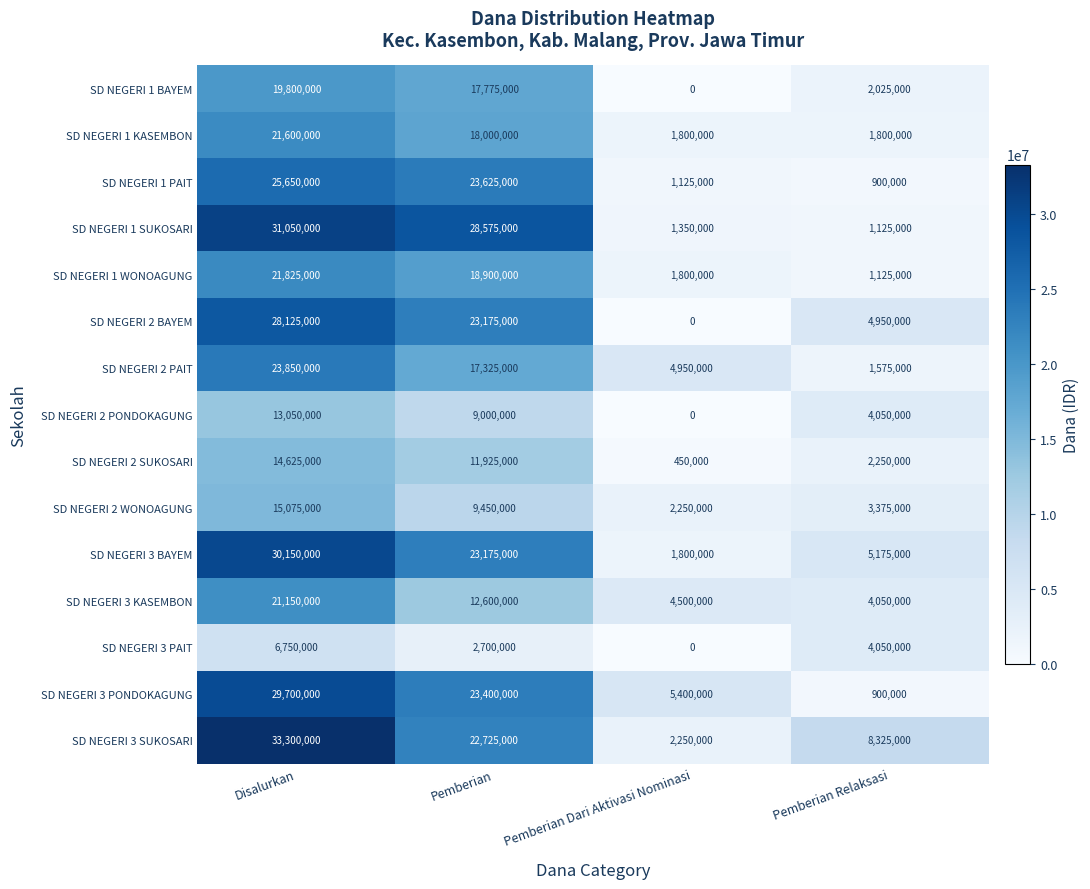

What is the total value across all series at Pemberian Dari Aktivasi Nominasi?

27675000